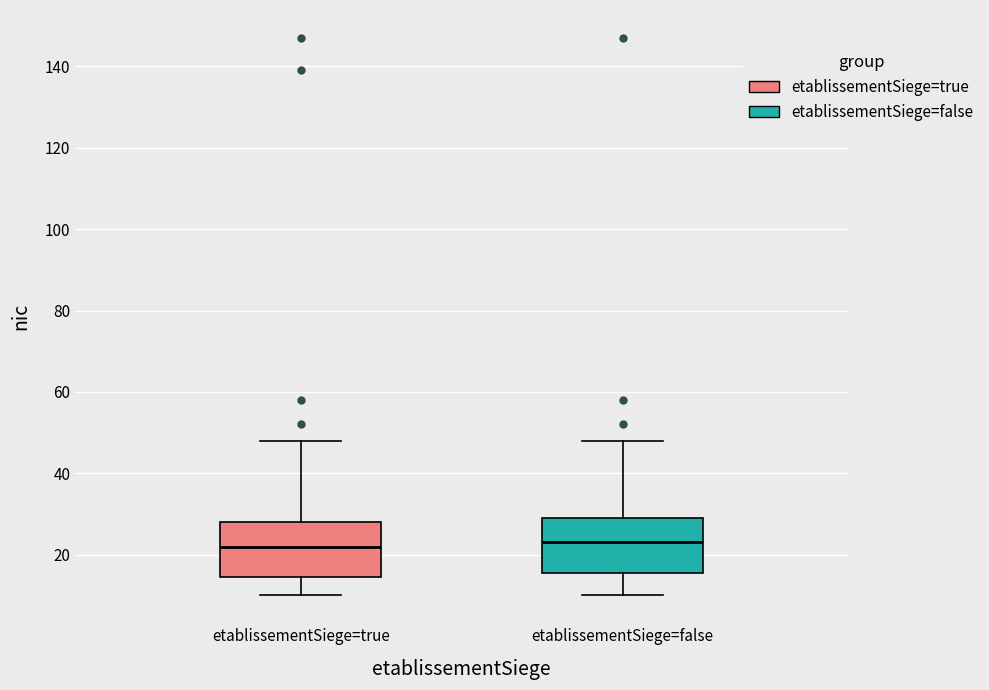

Reading left to right, transcribe this box plot: for each box, give where its median line is, the range the box spans, and where its two whiskers end, as read against the y-axis. The values are not printed on the chart, so give them approximately, as read against the axis.

etablissementSiege=true: median 22, box 14 to 28, whiskers 10 to 48
etablissementSiege=false: median 24, box 16 to 30, whiskers 10 to 48